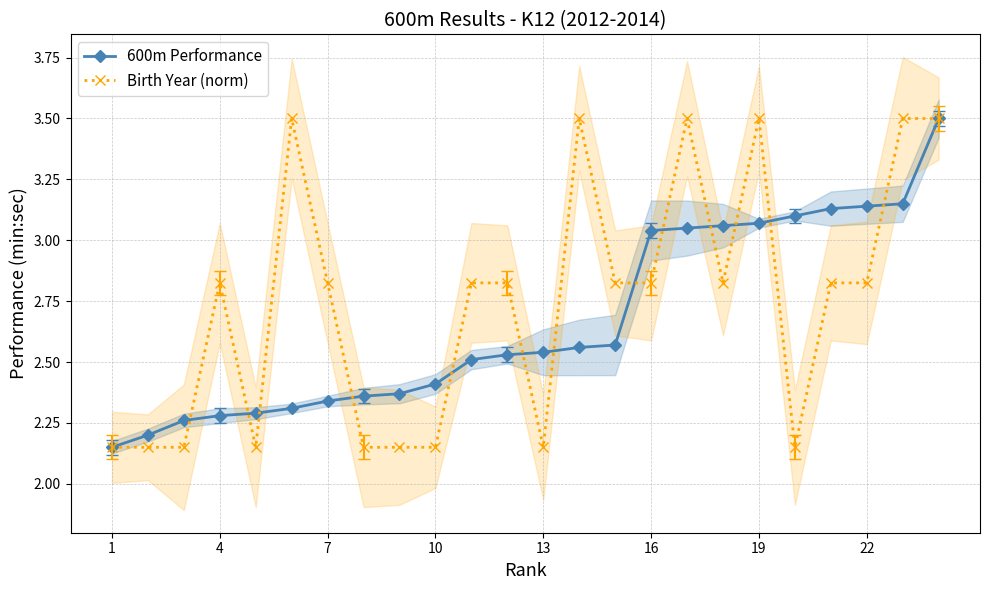

Which series has the largest range (max minus min)?

600m Performance